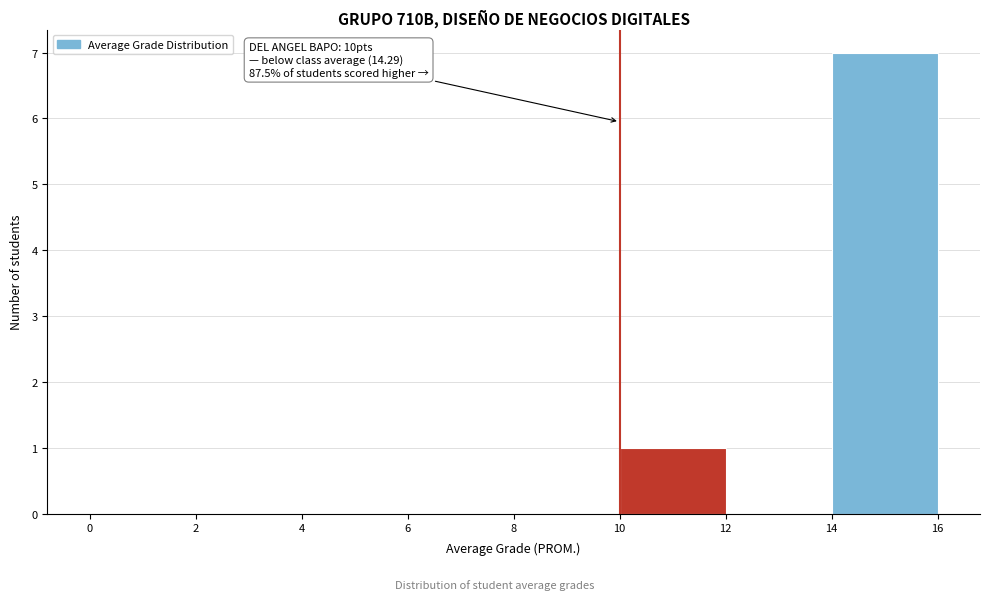

Over which range of the x-axis is the bar tallest?

14 to 16